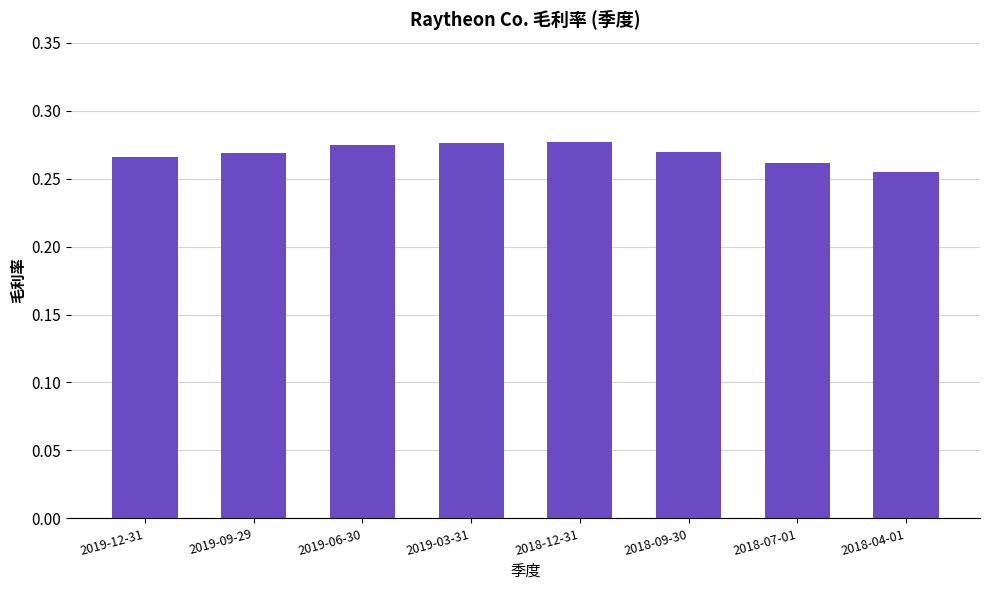

How many values are between 0 and 1?

8